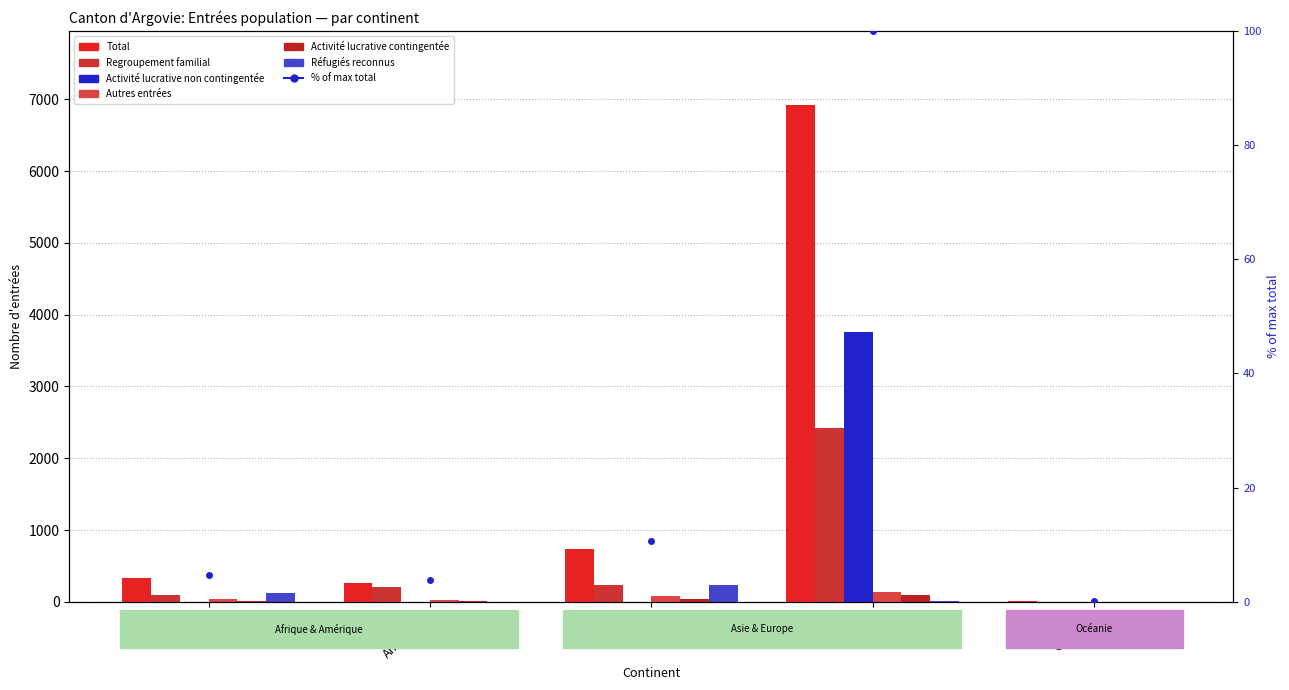

Where is Activité lucrative non contingentée nearest to the value 1880?

Afrique